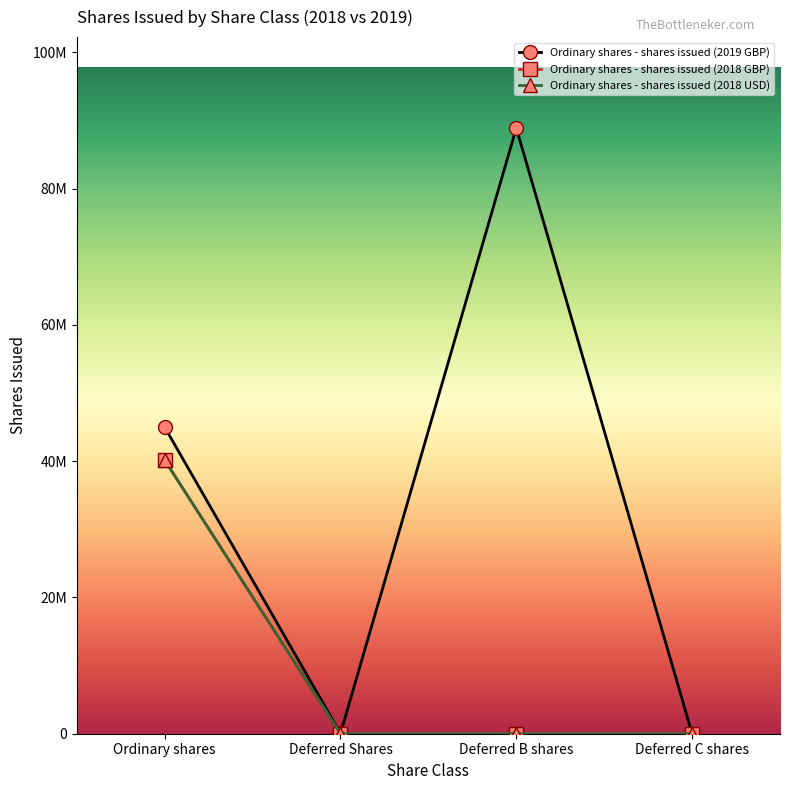

What is the difference between the maximum and minimum values in the Ordinary shares - shares issued (2018 USD) series?

40145617